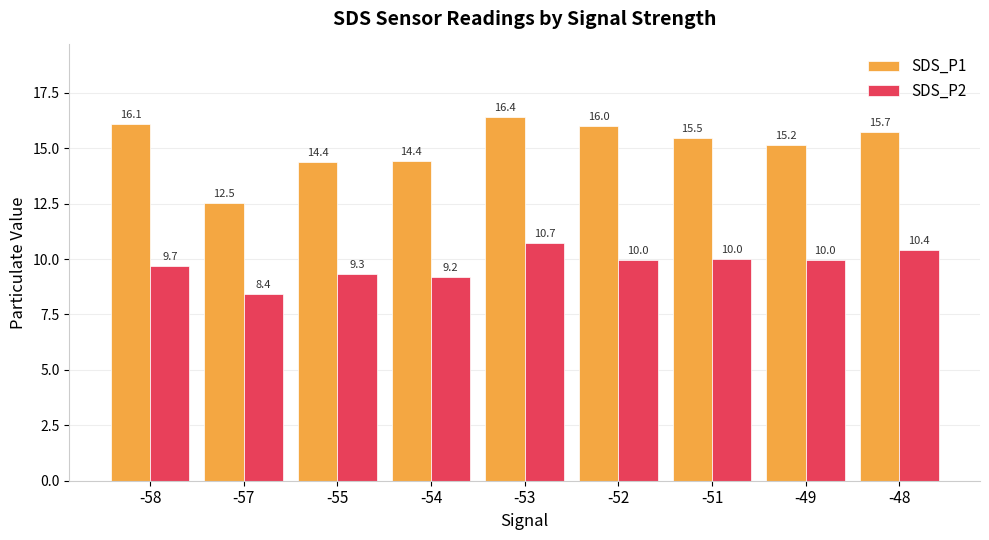

Are the bars grouped side by side (vs. stacked)?

Yes